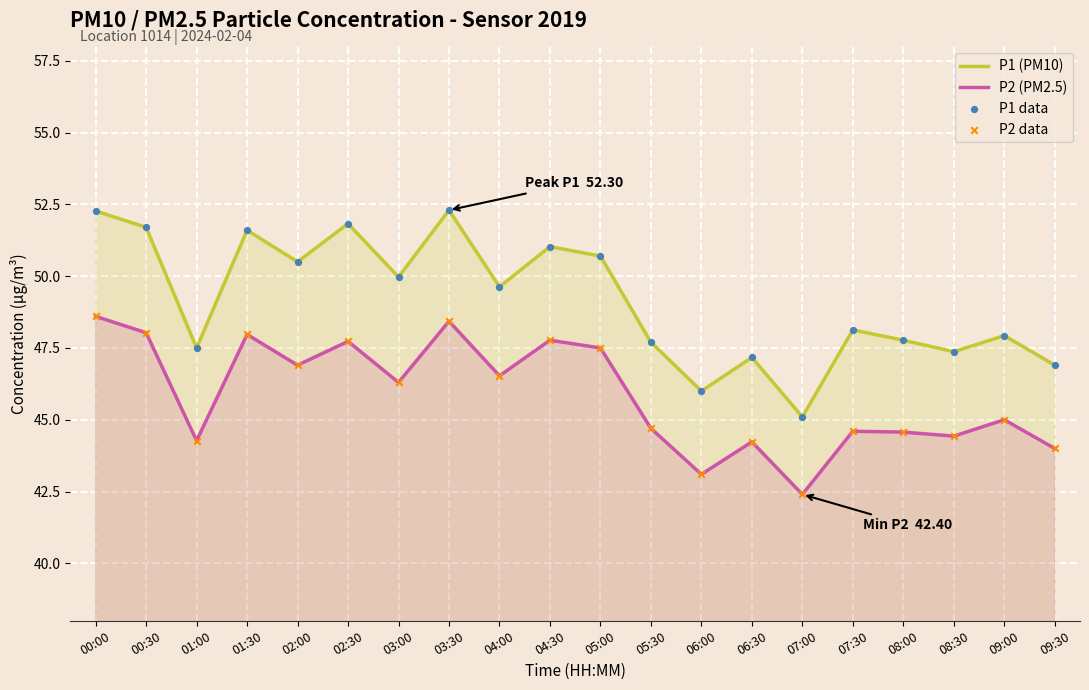

Is the value of P1 (PM10) at 06:00 greater than the value of P2 data at 04:00?

No